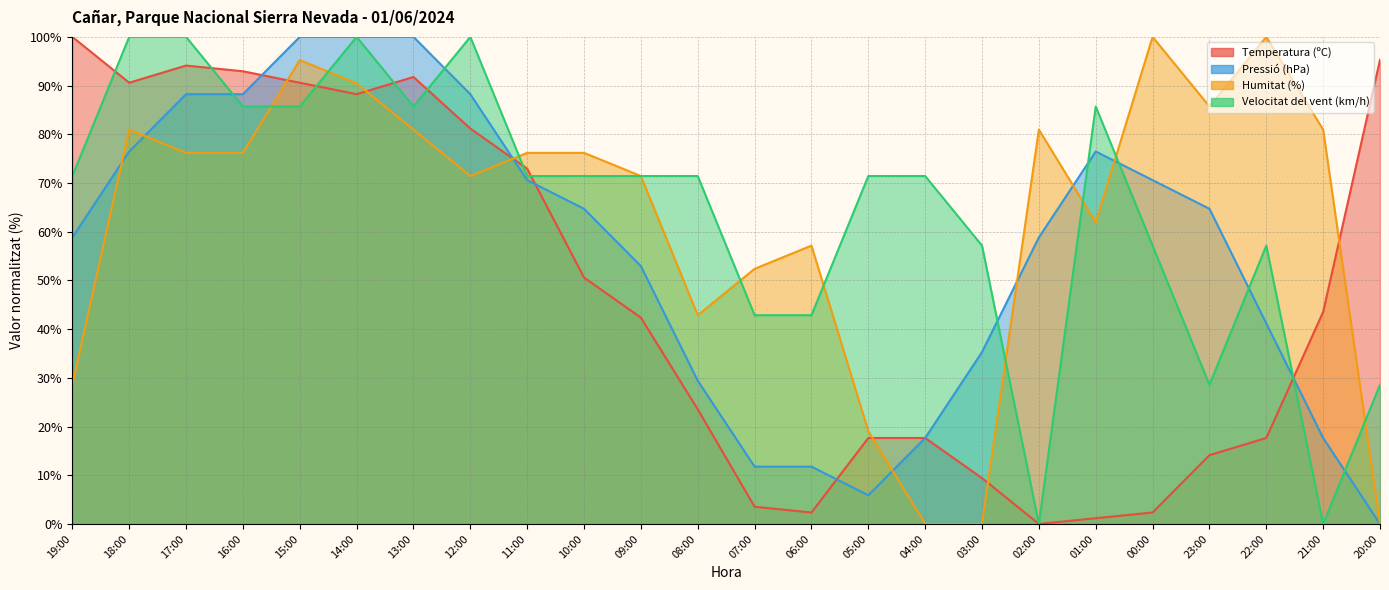

Reading right to left, extract all data points from this chart.

Temperatura (ºC): 95.3	43.5	17.6	14.1	2.4	1.2	0.0	9.4	17.6	17.6	2.4	3.5	23.5	42.4	50.6	72.9	81.2	91.8	88.2	90.6	92.9	94.1	90.6	100.0
Pressió (hPa): 0.0	17.6	41.2	64.7	70.6	76.5	58.8	35.3	17.6	5.9	11.8	11.8	29.4	52.9	64.7	70.6	88.2	100.0	100.0	100.0	88.2	88.2	76.5	58.8
Humitat (%): 0.0	81.0	100.0	85.7	100.0	61.9	81.0	0.0	0.0	19.0	57.1	52.4	42.9	71.4	76.2	76.2	71.4	81.0	90.5	95.2	76.2	76.2	81.0	28.6
Velocitat del vent (km/h): 28.6	0.0	57.1	28.6	57.1	85.7	0.0	57.1	71.4	71.4	42.9	42.9	71.4	71.4	71.4	71.4	100.0	85.7	100.0	85.7	85.7	100.0	100.0	71.4